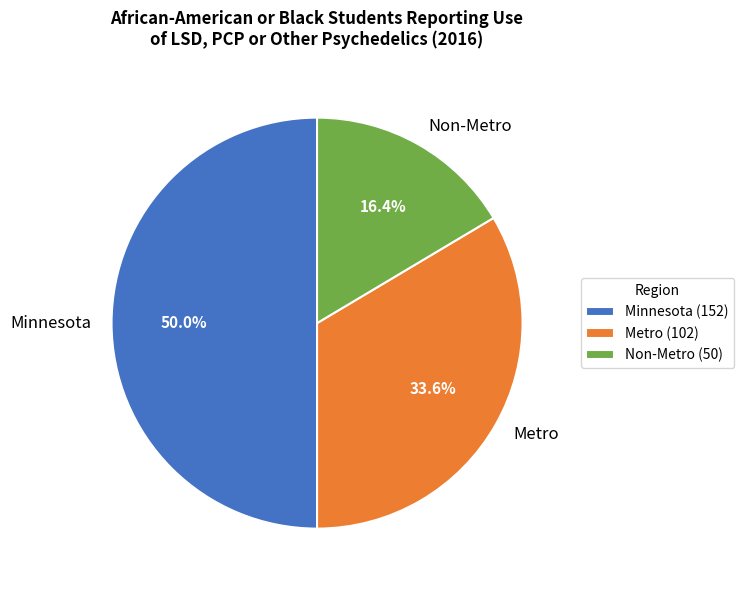

How many segments does this pie chart have?

3